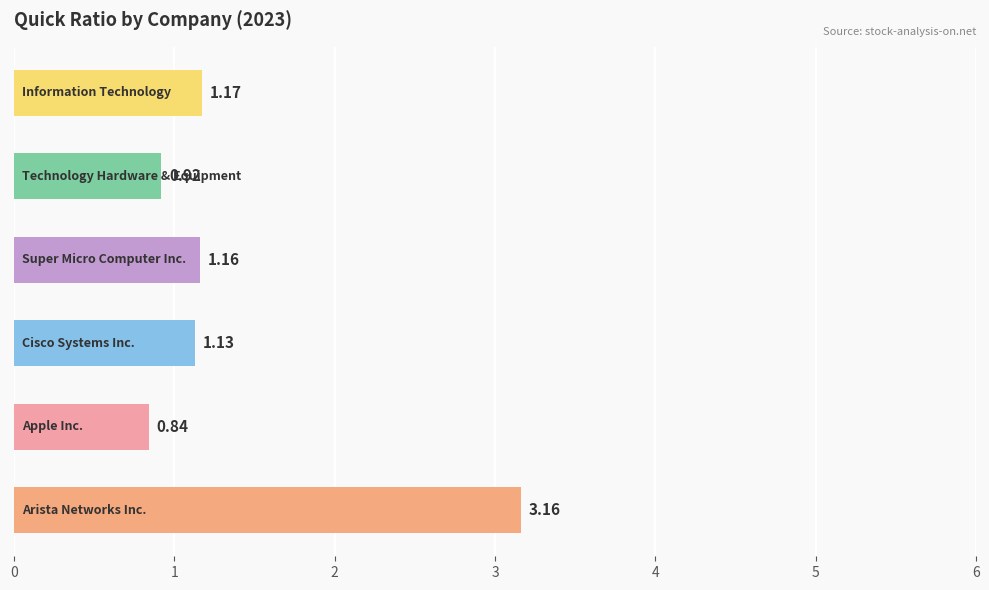

What is the difference between the maximum and minimum values?

2.3